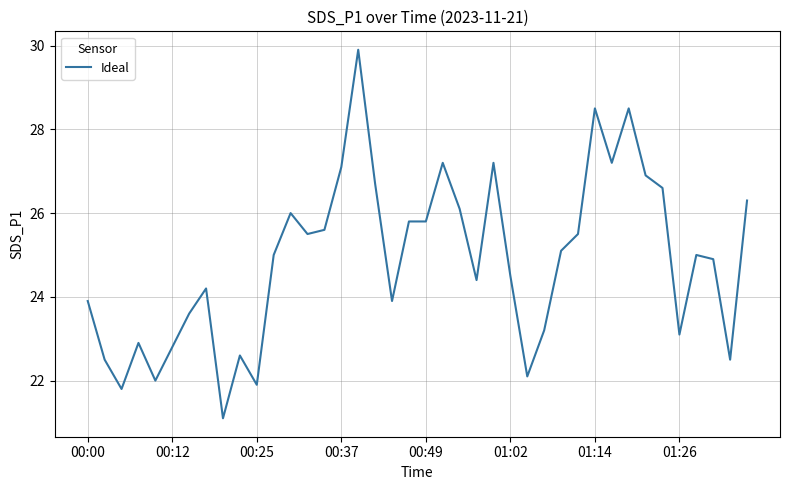

What is the smallest value displayed?

21.1